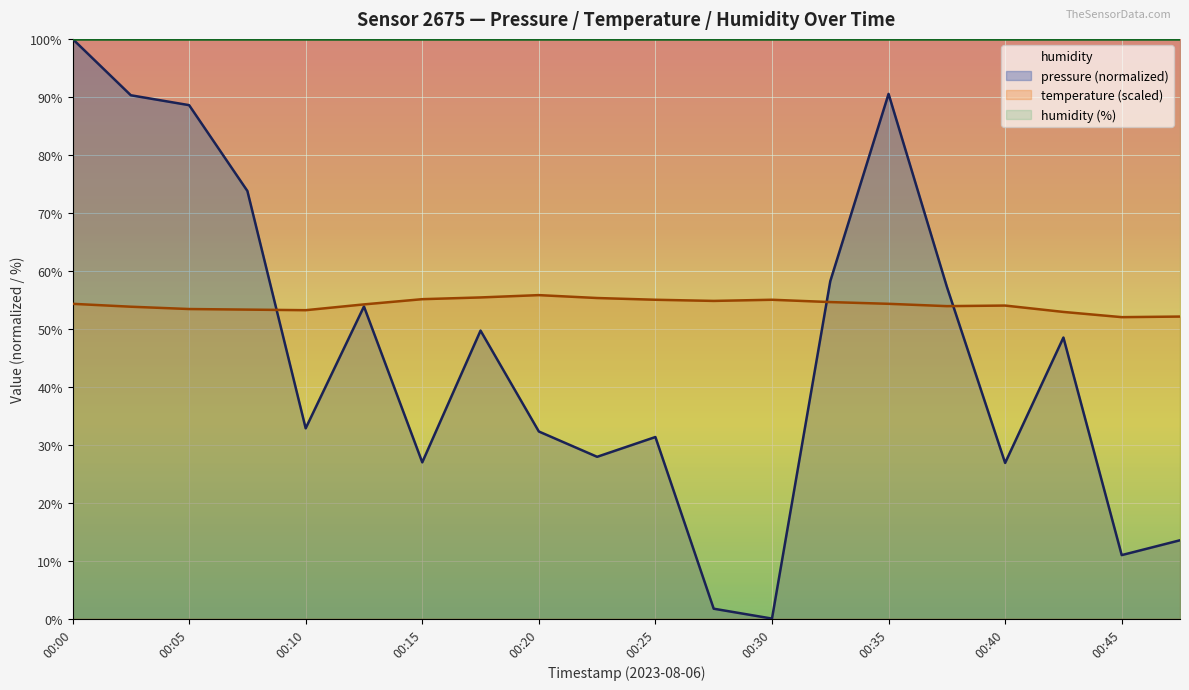

Which label corresponds to the smallest value in the chart?

00:30